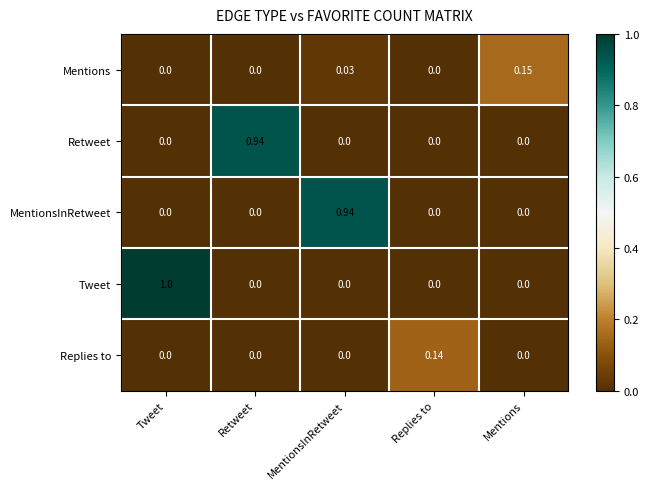

Which series has the largest total across all categories?

Tweet